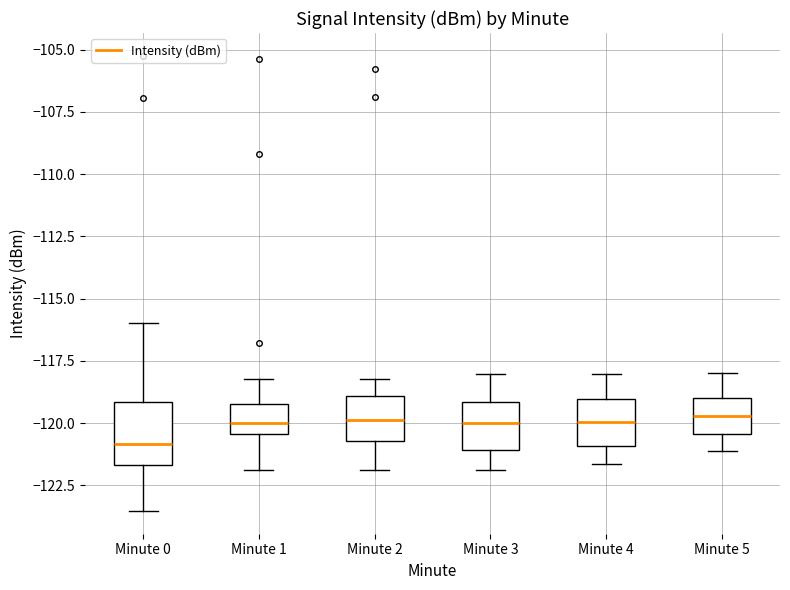

Which box is the tallest, from its lower edge to its upper edge?

Minute 0